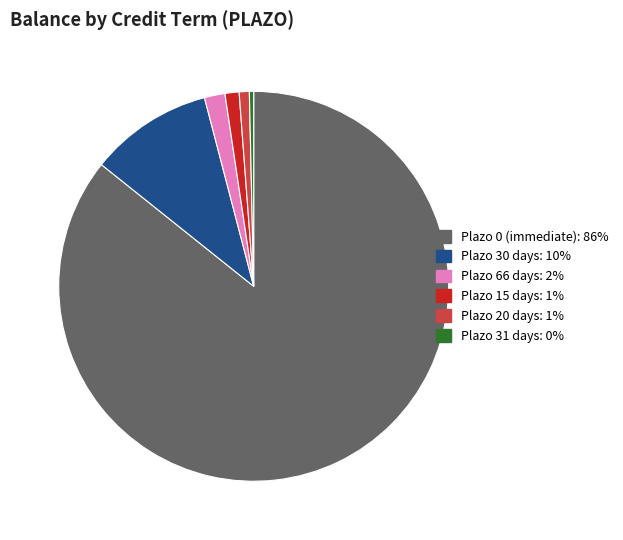

Is there a majority slice in this chart?

Yes